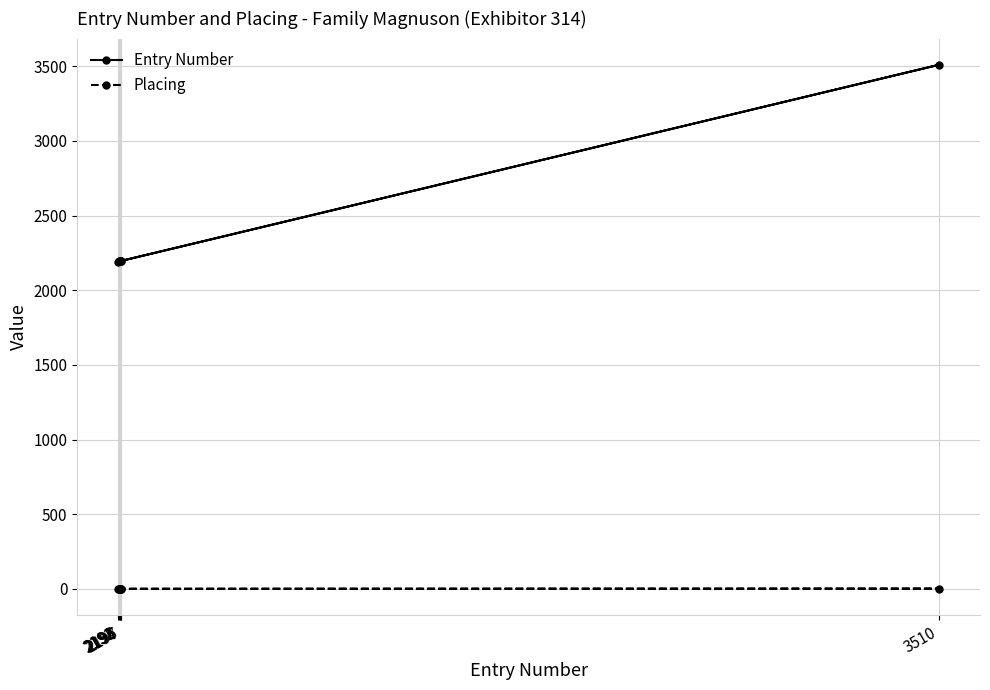

Which series has the widest spread of values?

Entry Number